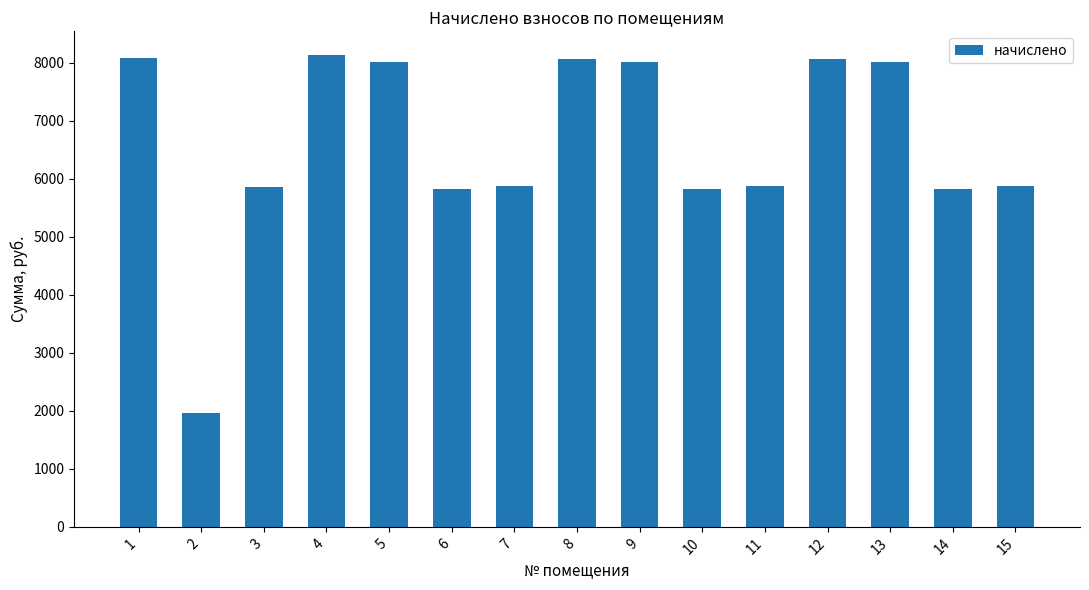

What value does the data have at 1?

8083.8